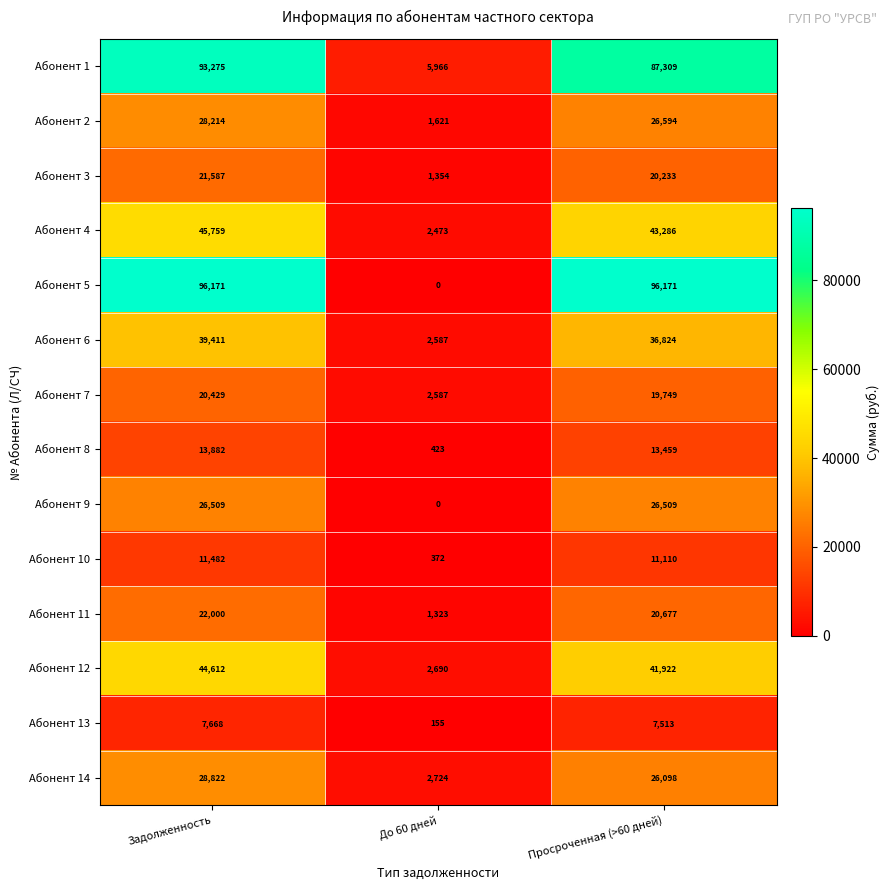

True or false: Абонент 10 has a value of 3227 at Просроченная (>60 дней).

False